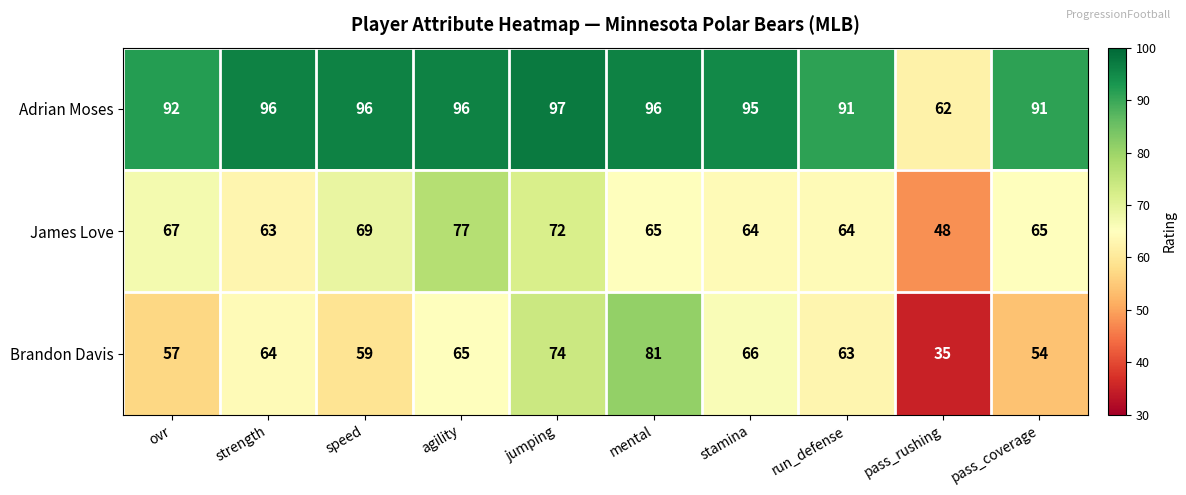

Which label corresponds to the smallest value in the chart?

pass_rushing